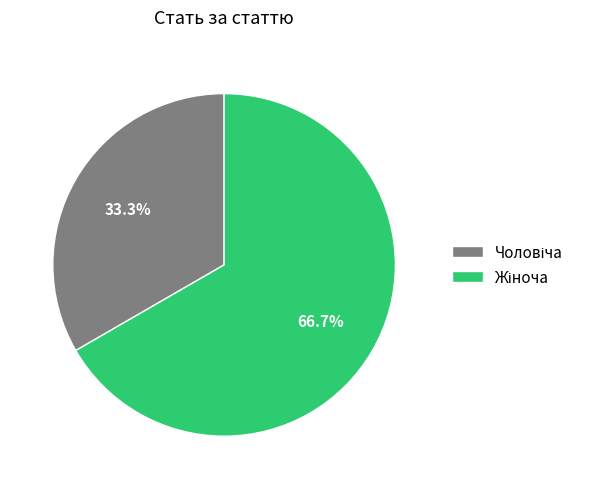

Is there any slice that represents more than half of the pie?

Yes